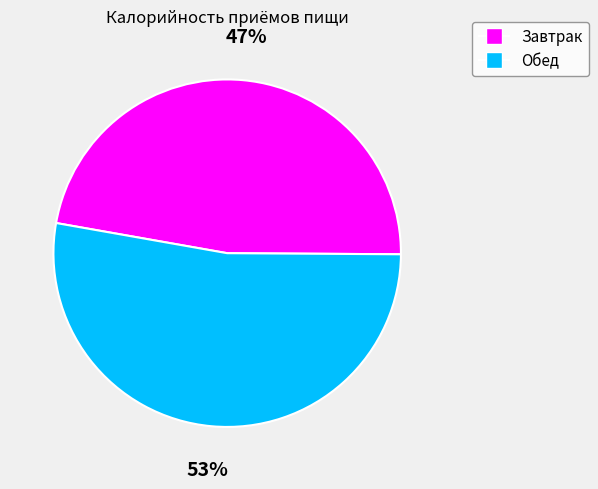

Which slice represents more than half of the pie?

Обед